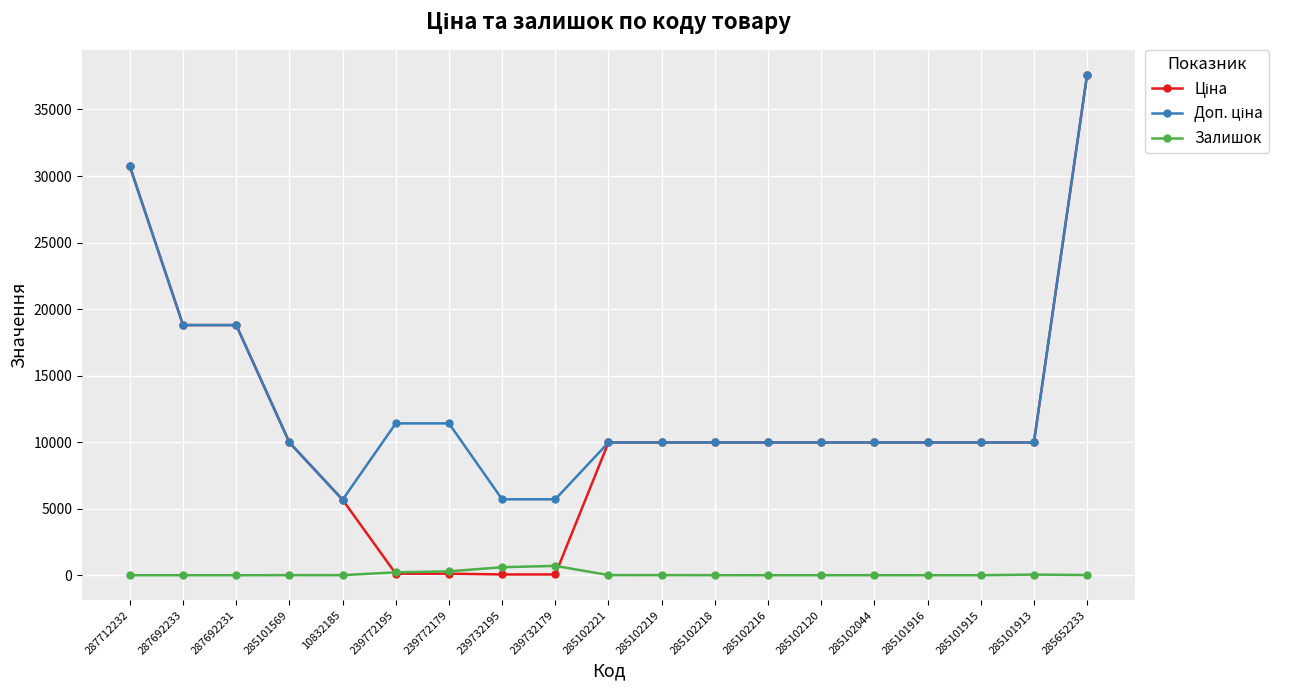

True or false: Залишок has more than 1 points higher than both neighbors.

True